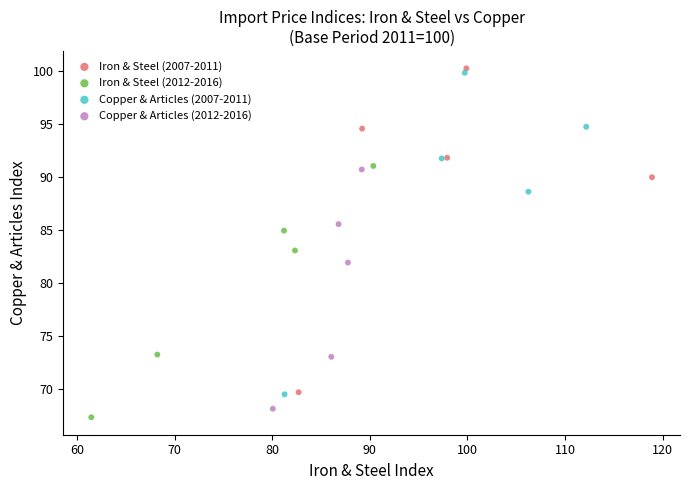

Which series has the largest Y range (max minus min)?

Iron & Steel (2007-2011)